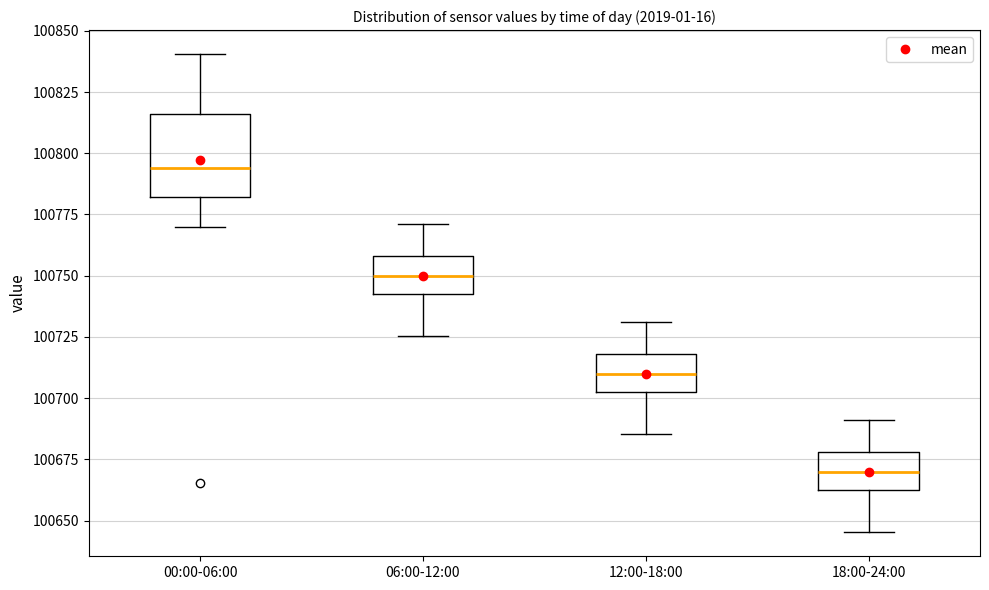

Where does the lower whisker of the box for 18:00-24:00 end on the y-axis? The values are not printed on the chart, so give them approximately, as read against the axis.

100645